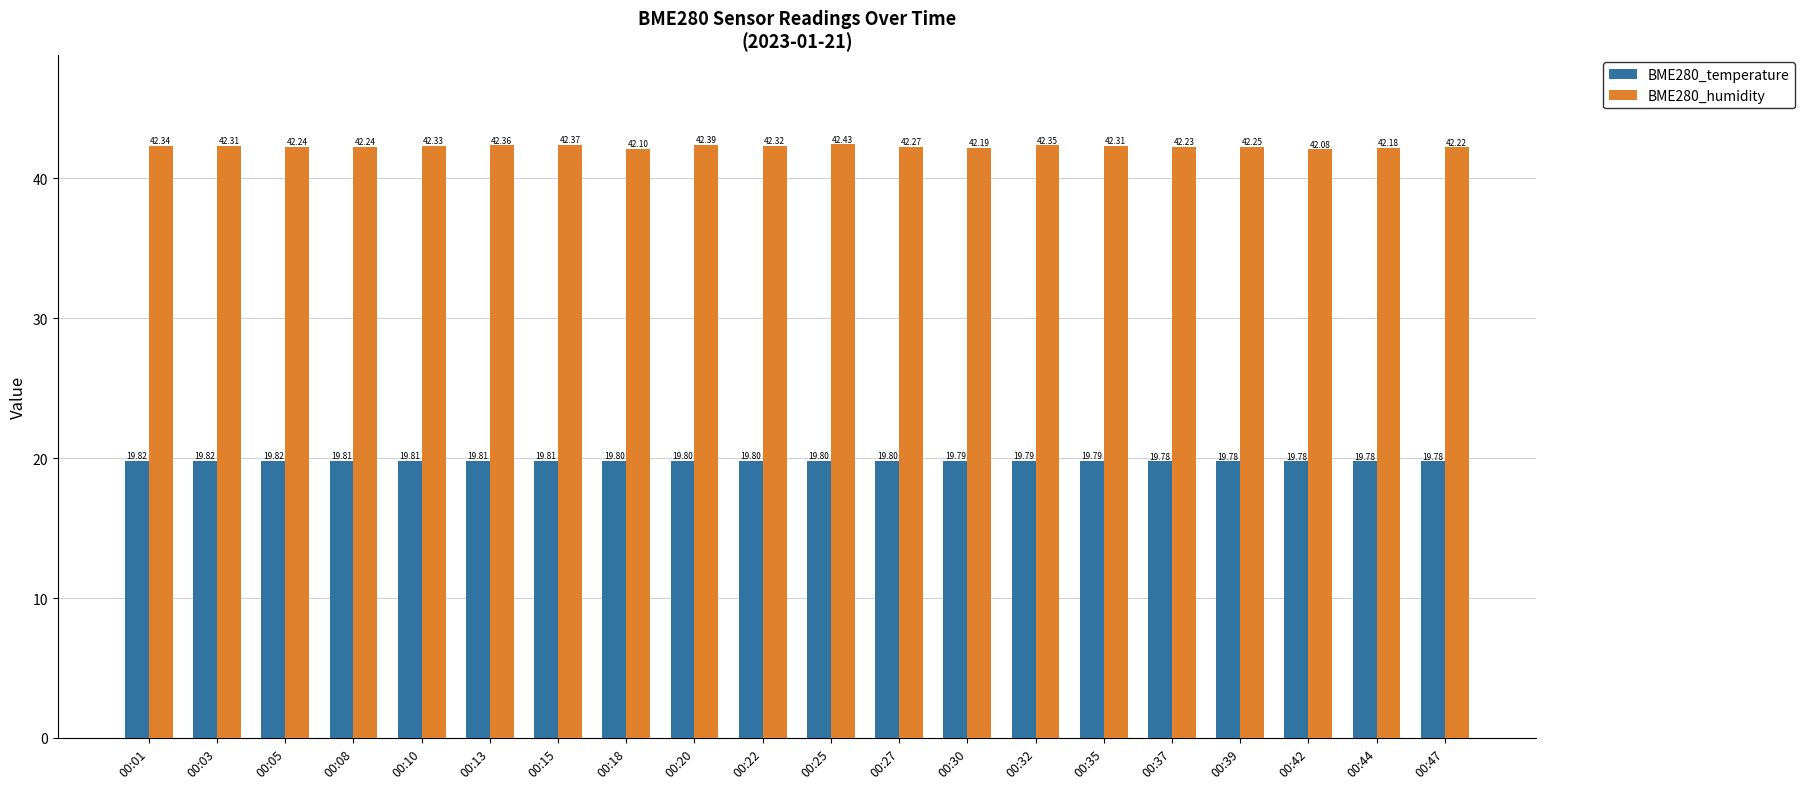

What is the smallest value displayed?

19.8